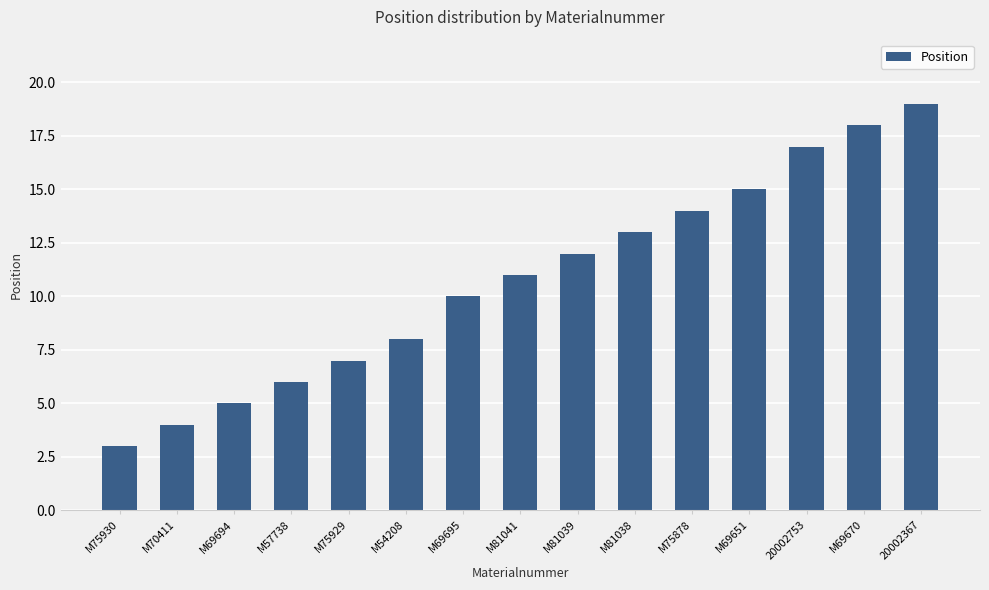

Rank the categories by value from lowest to highest.

M75930, M70411, M69694, M57738, M75929, M54208, M69695, M81041, M81039, M81038, M75878, M69651, 20002753, M69670, 20002367